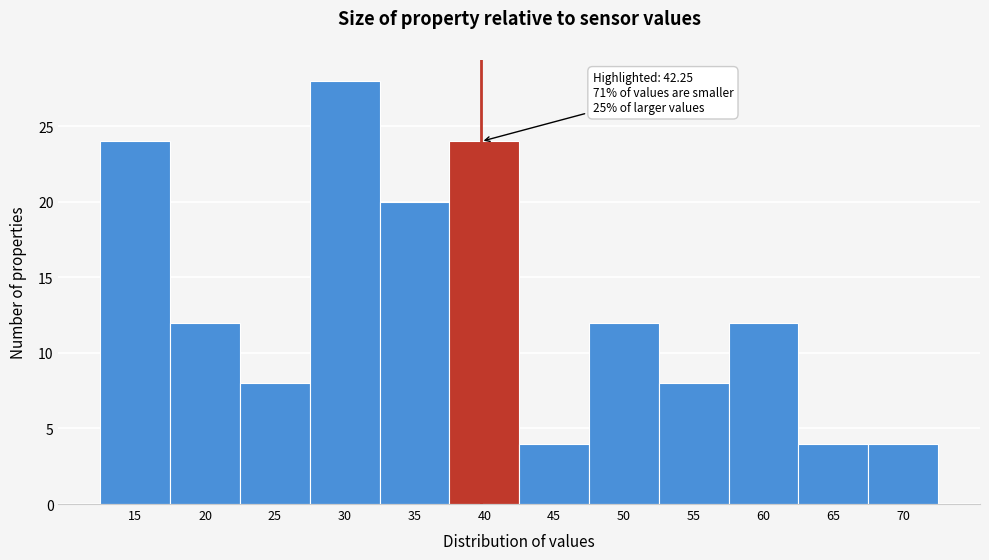

Reading left to right, transcribe all the data shown in this chart.

24	12	8	28	20	24	4	12	8	12	4	4